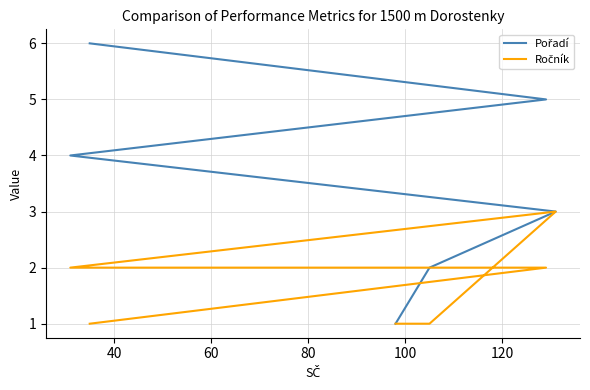

Rank the series by their average value, from highest to lowest.

Pořadí, Ročník